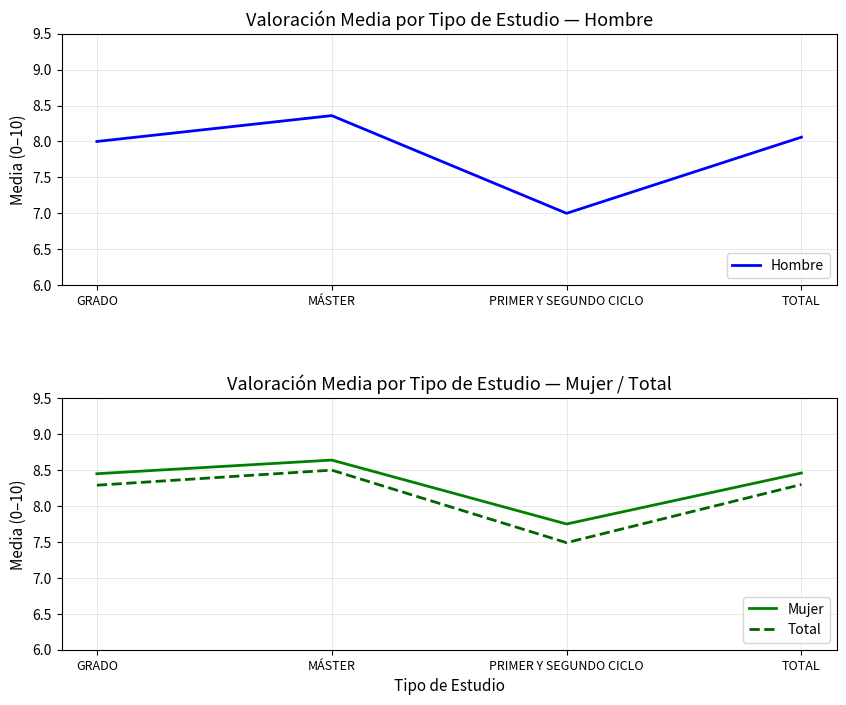

Between TOTAL and PRIMER Y SEGUNDO CICLO, which is larger?

TOTAL